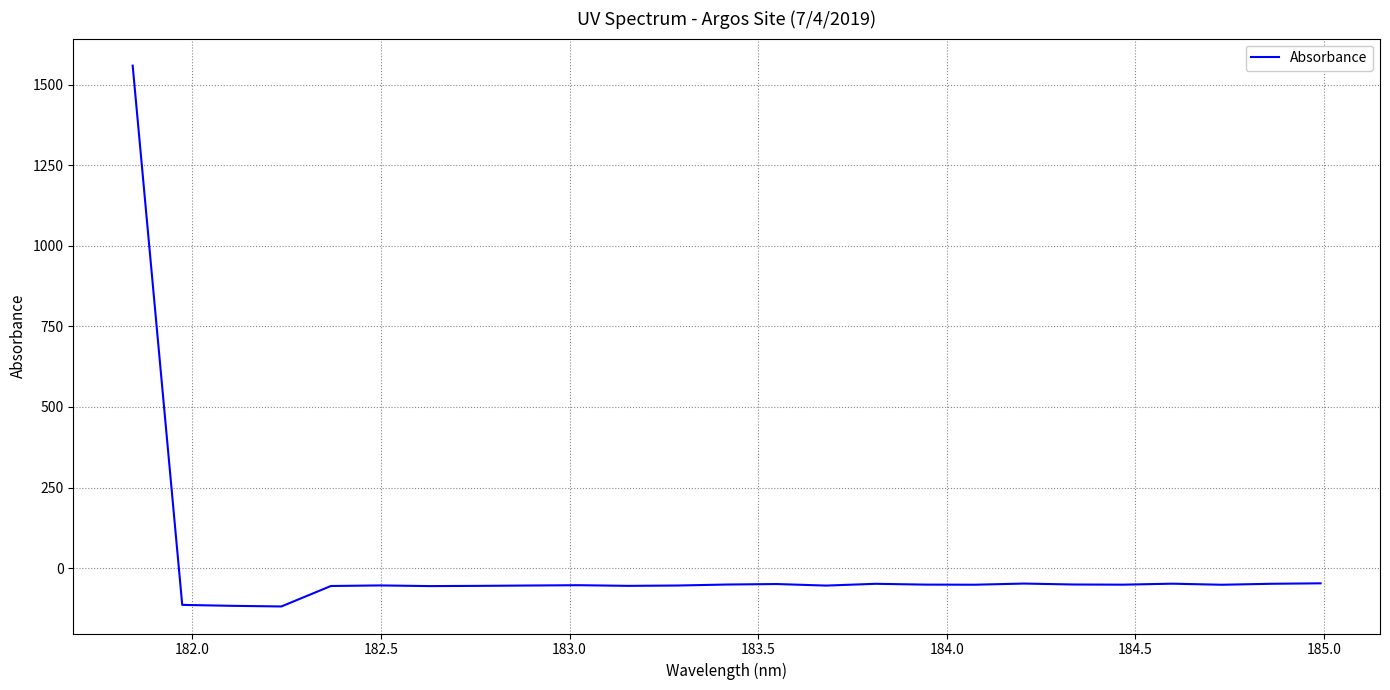

What is the maximum value shown in the chart?

1559.8